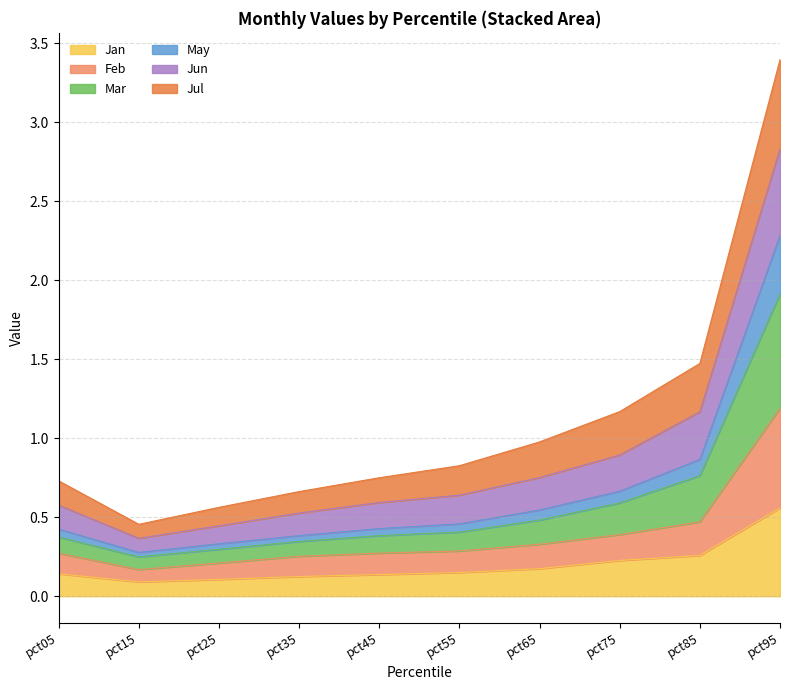

Between pct25 and pct35, which is larger?

pct35